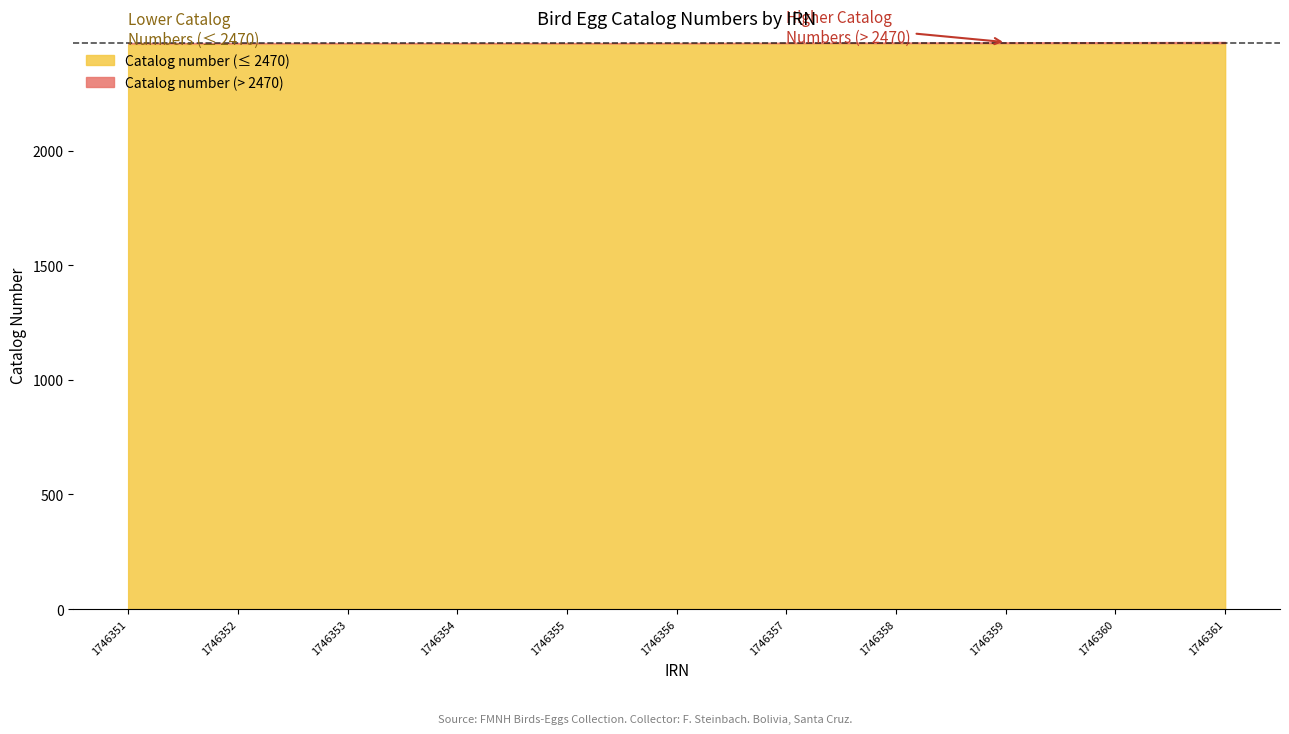

Reading left to right, extract all data points from this chart.

0=2465	1=2466	2=2467	3=2468	4=2469	5=2470	6=2471	7=2472	8=2473	9=2474	10=2475